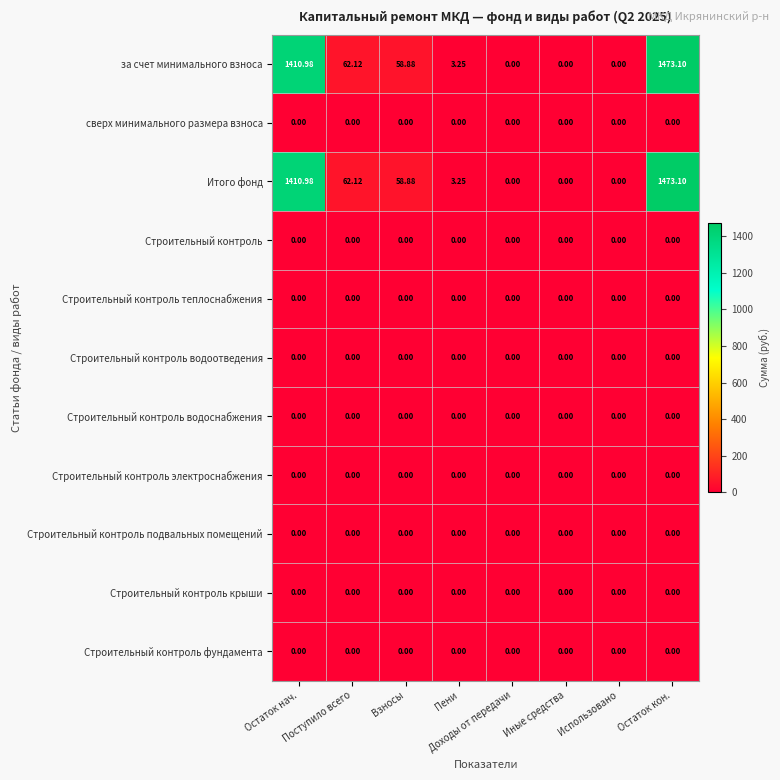

Count the number of categories in the chart.

8